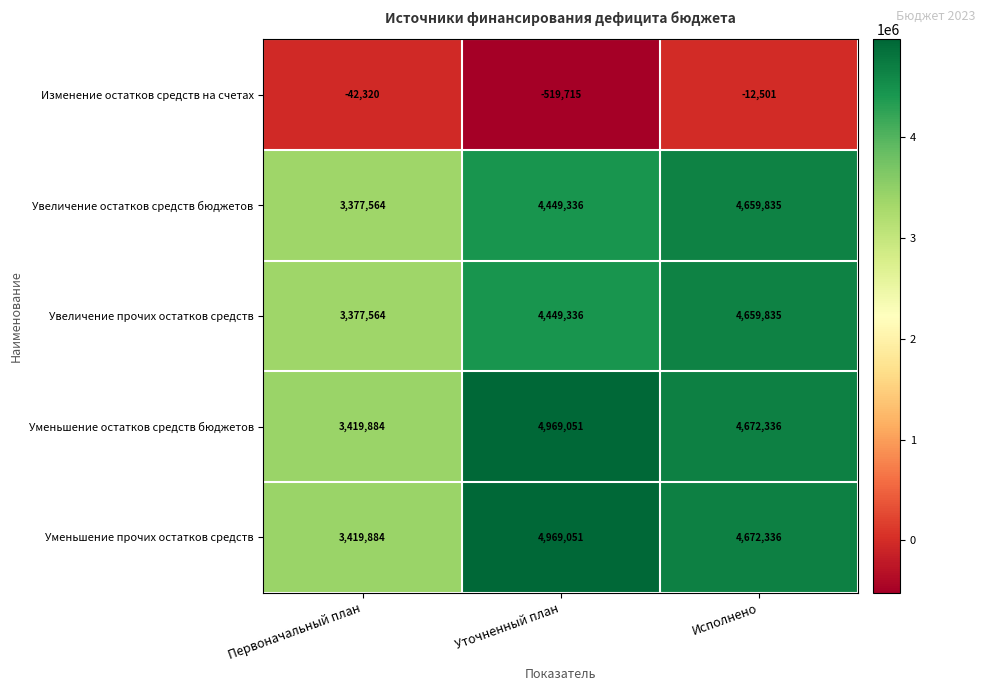

Count the number of data series in this chart.

5